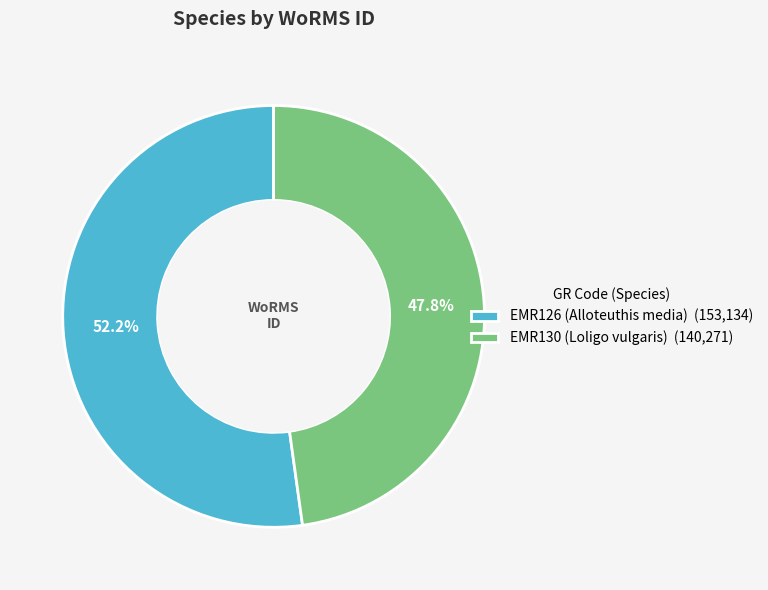

Rank the categories by value from lowest to highest.

EMR130 (Loligo vulgaris), EMR126 (Alloteuthis media)